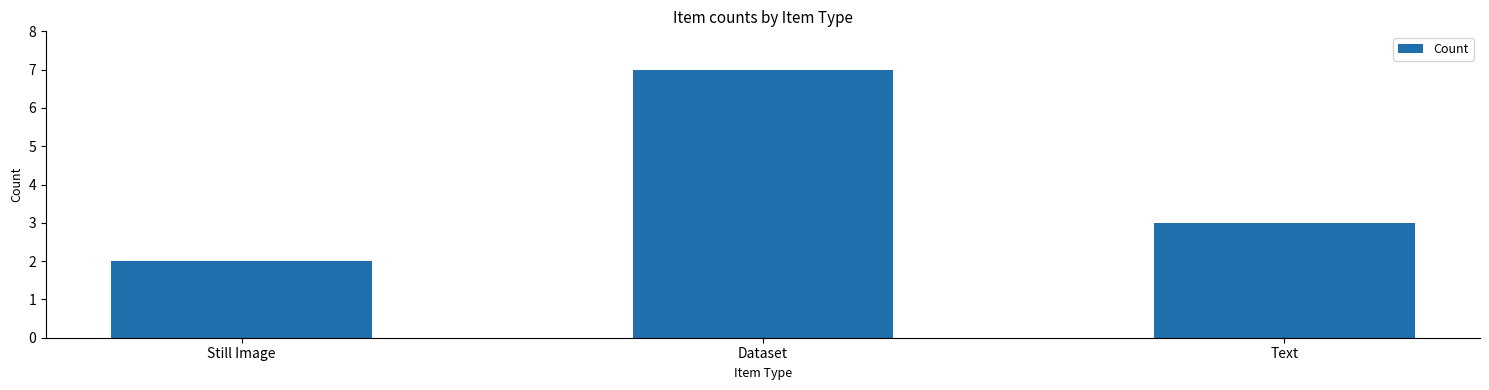

What is the sum of all values?

12